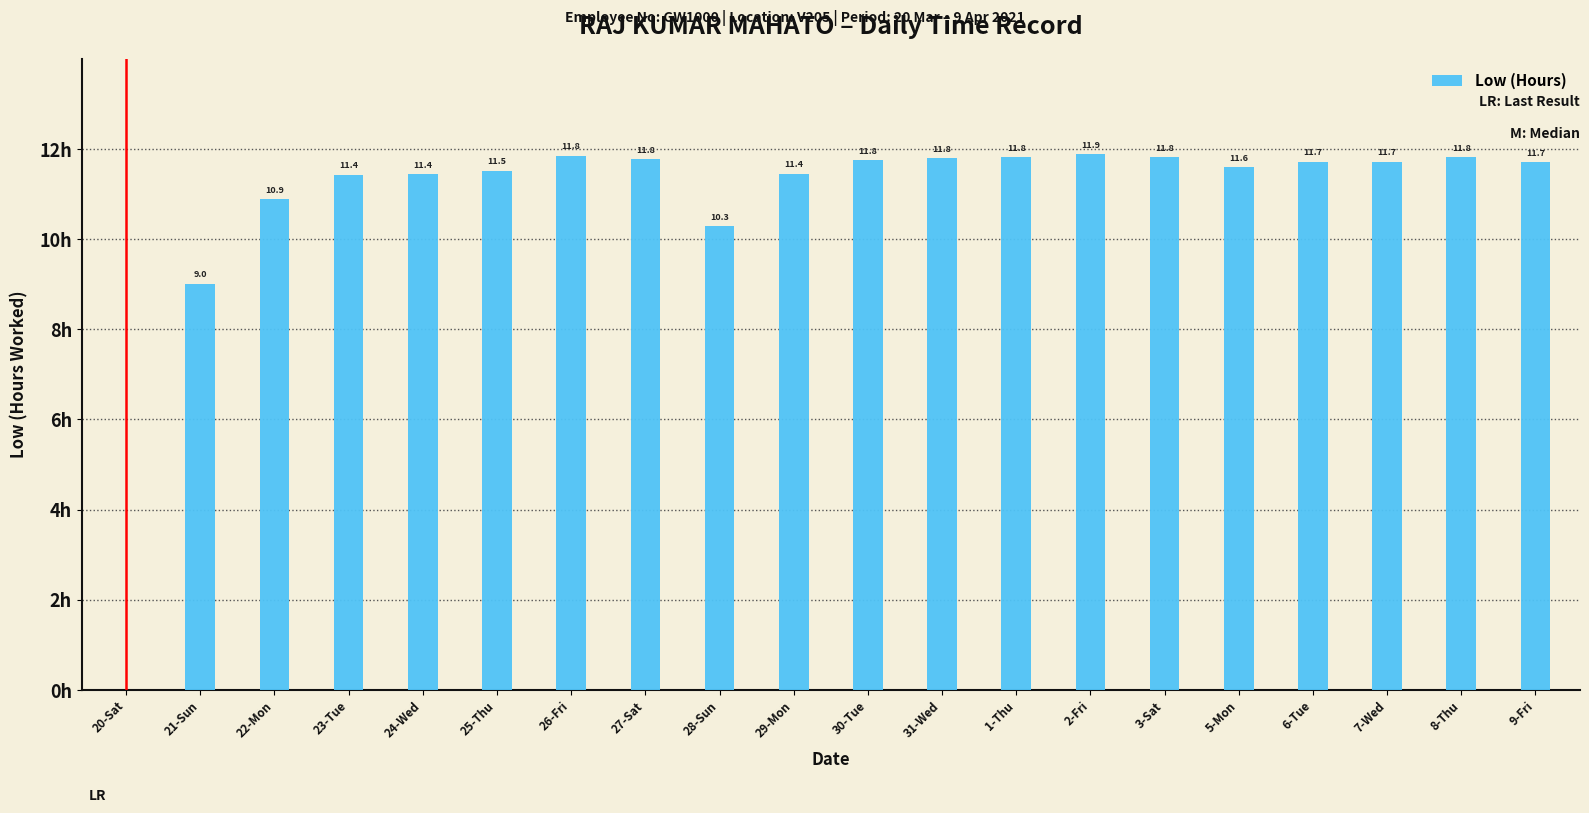

Where is the data nearest to the value 5?

21-Sun